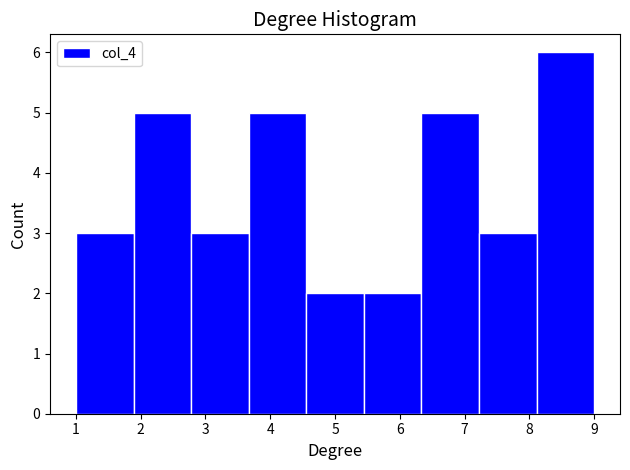

Which range on the x-axis has the tallest bar?

8.1 to 9.0